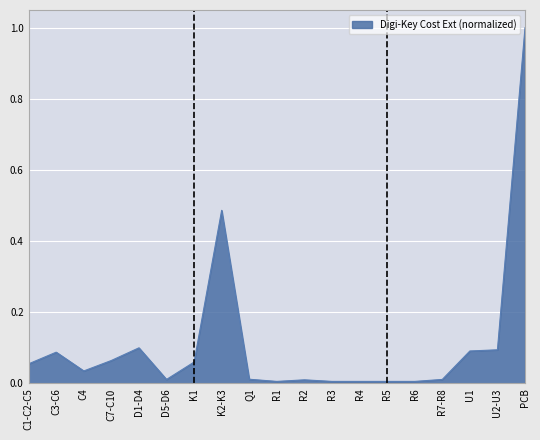

Is it true that the value at C7-C10 is 0.0?

False